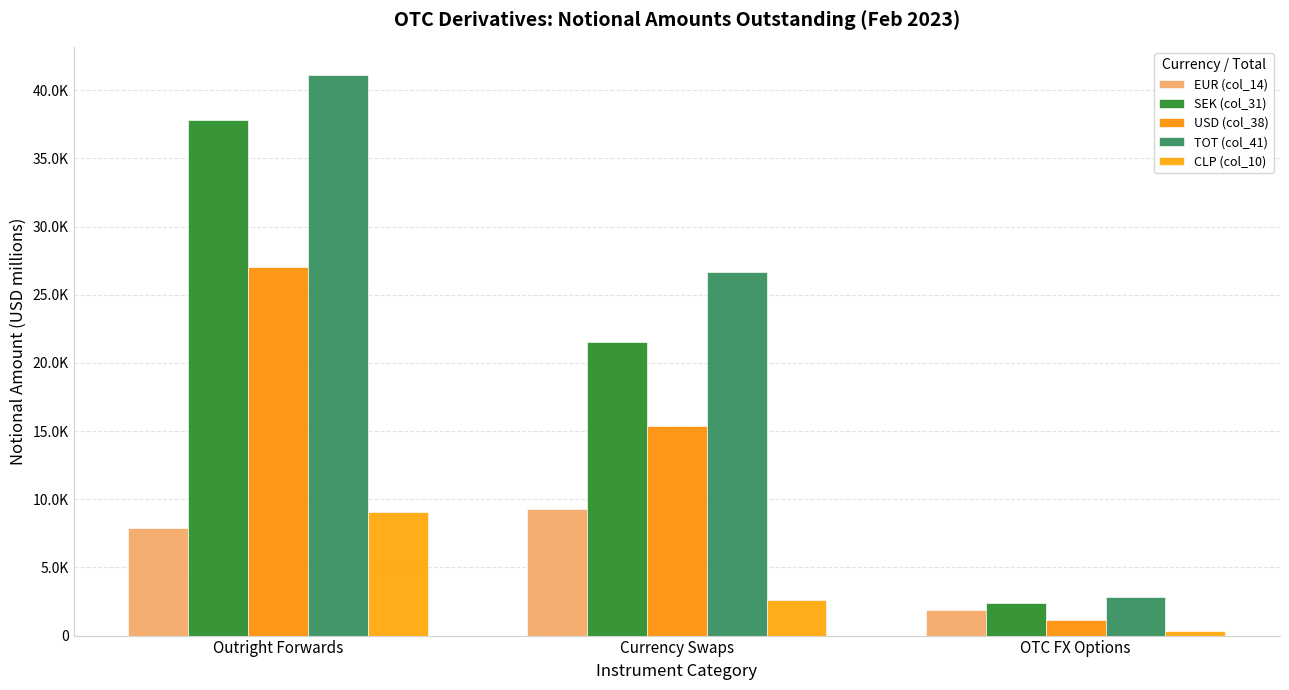

What is the value of the CLP (col_10) bar at the 2nd from the left?

2645.4